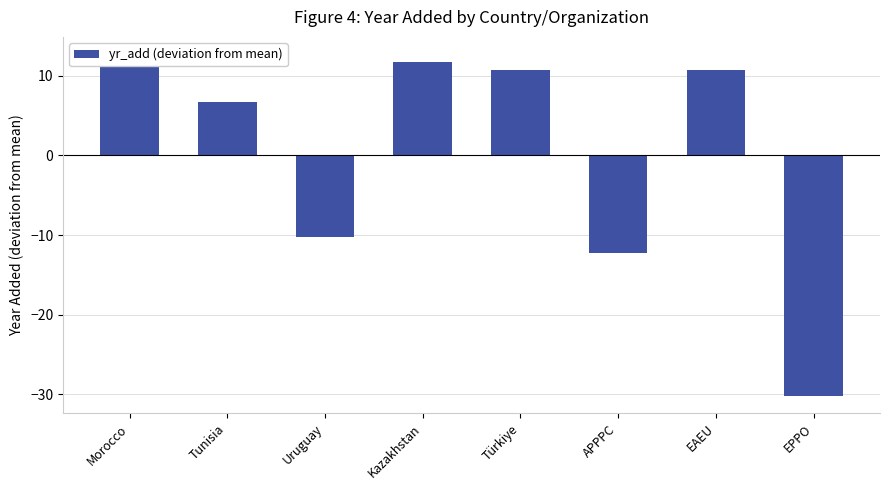

How many values are above zero?

5